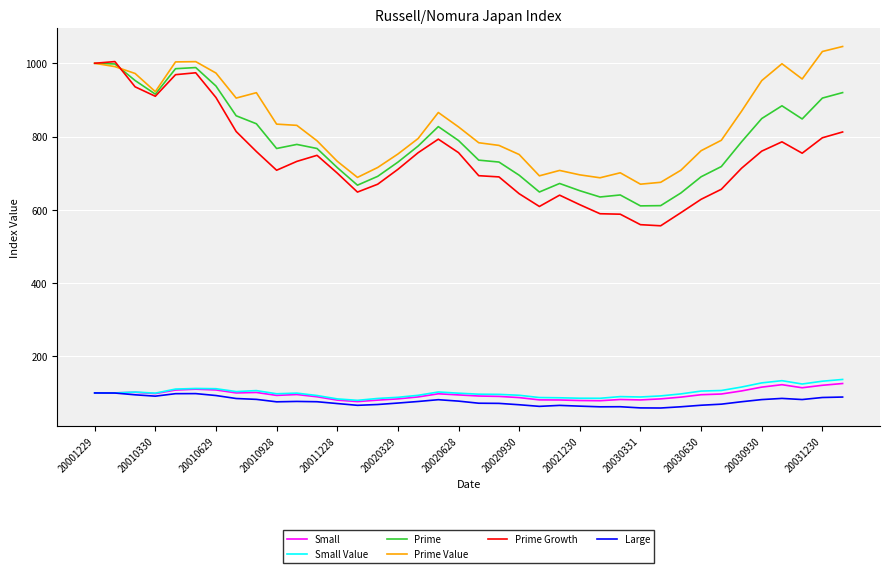

What is the difference between the maximum and minimum values in the Small Value series?

57.0